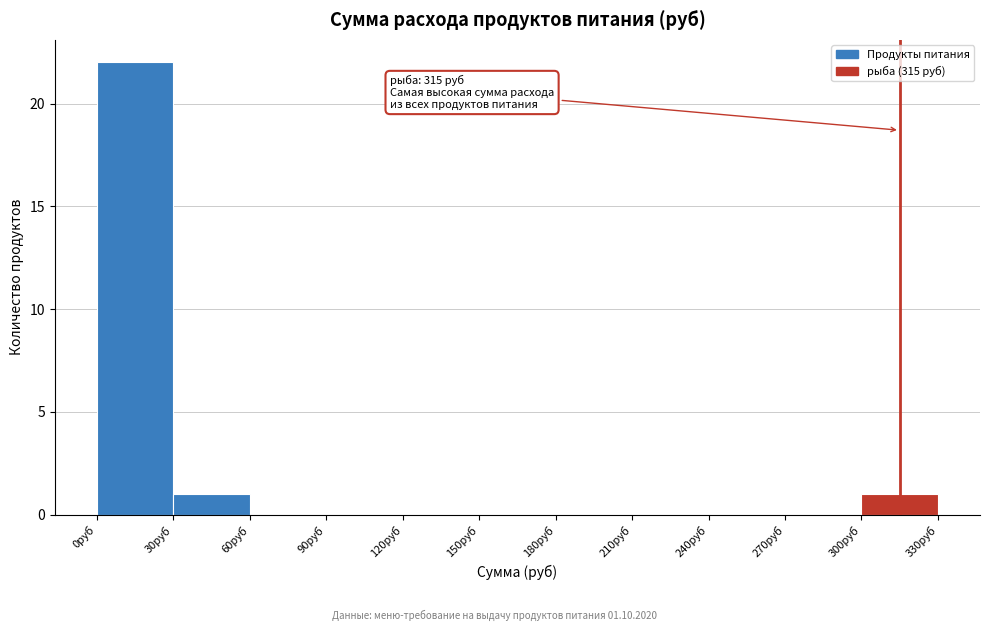

Which range on the x-axis has the tallest bar?

0 to 30